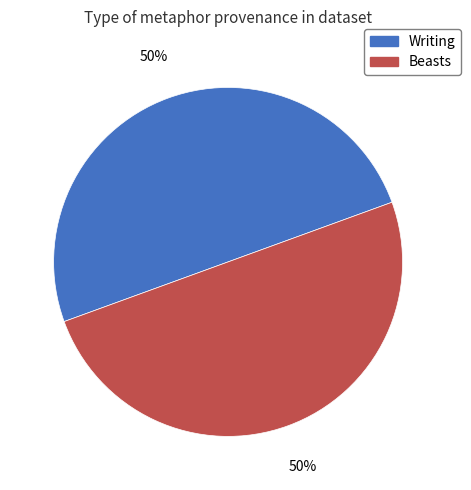

To the nearest percent, what portion does Beasts represent?

50%